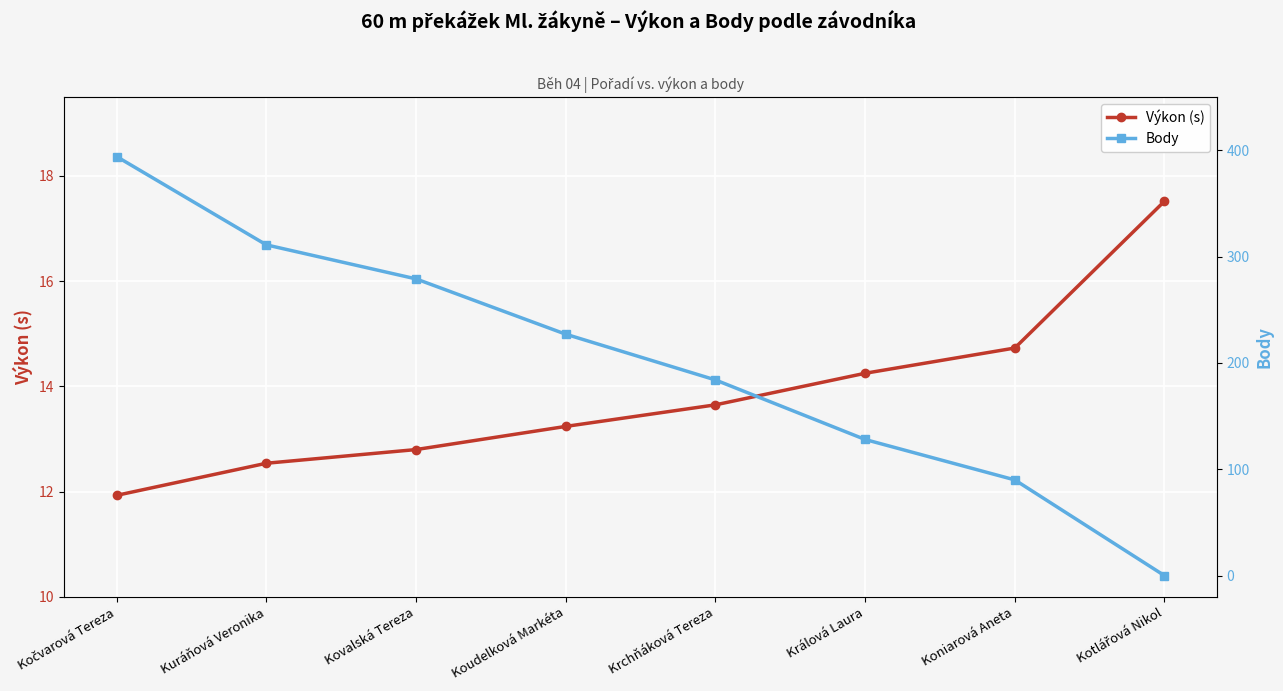

What is the value of the Výkon (s) point at the 4th from the left?

13.2